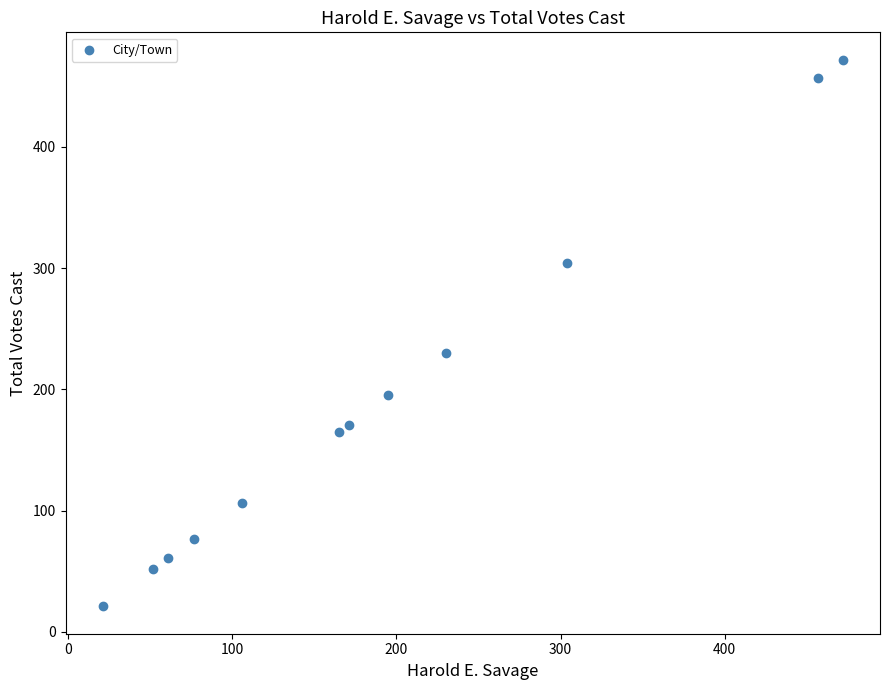

What Y value in the scatter plot is closest to 246?

230